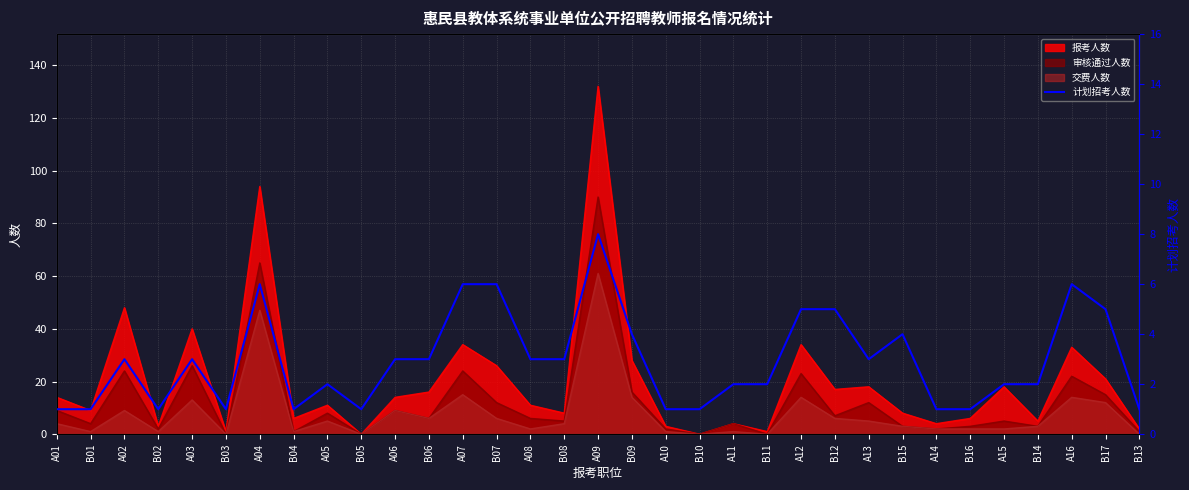

What is the value of the 10th point from the left?

1